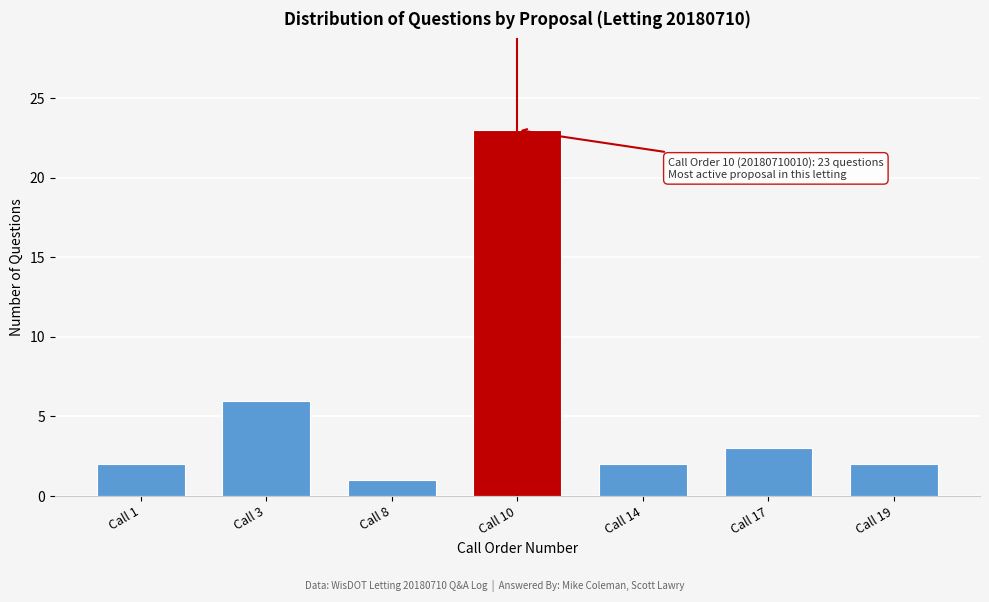

Reading left to right, what are all the values shown in this chart?

2	6	1	23	2	3	2